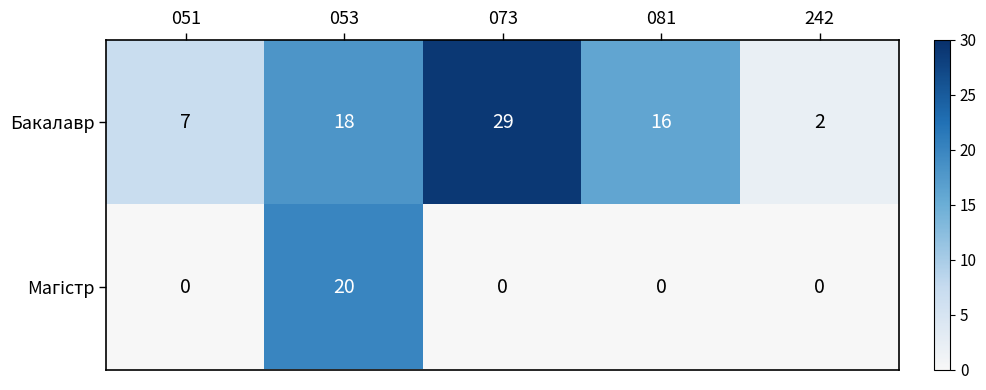

What is the total value across all series at 053?

38